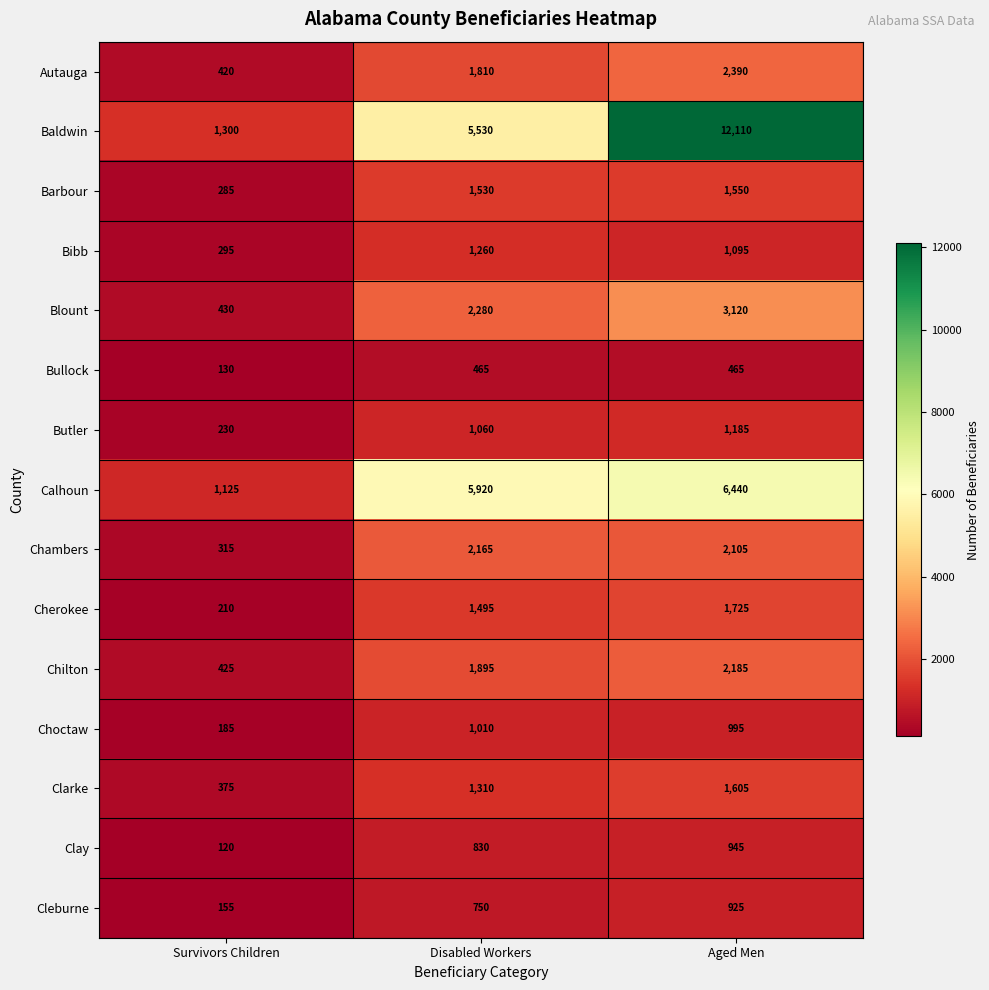

The value of Blount at Disabled Workers is 3548. True or false?

False